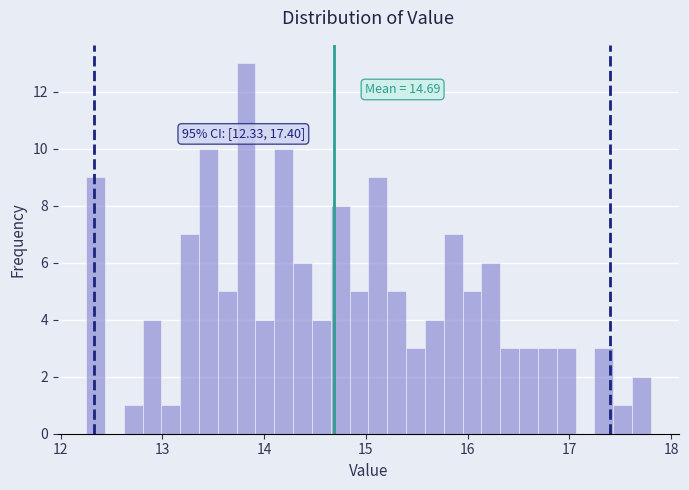

Around what value on the x-axis is the tallest bar? Give the approximate position of its centre, as read against the axis.

13.8